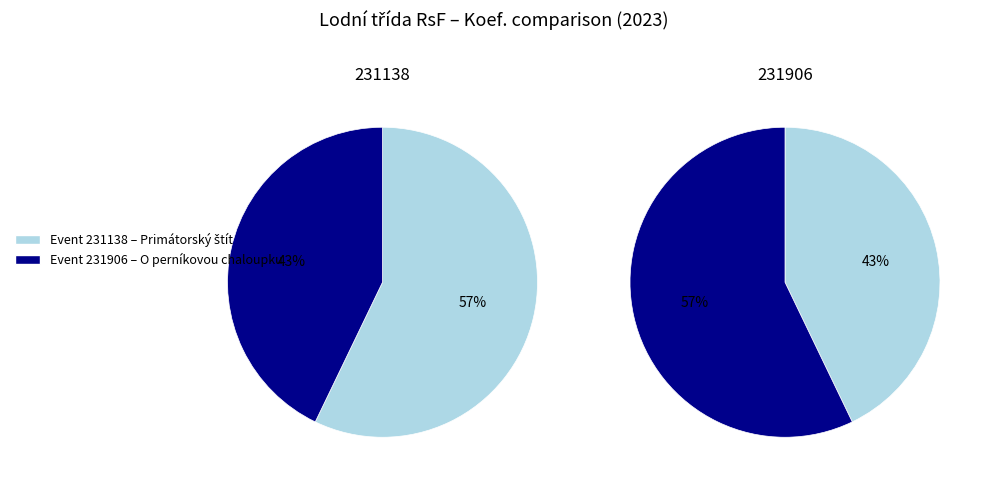

To the nearest percent, what percentage of the pie is 231138?

57%